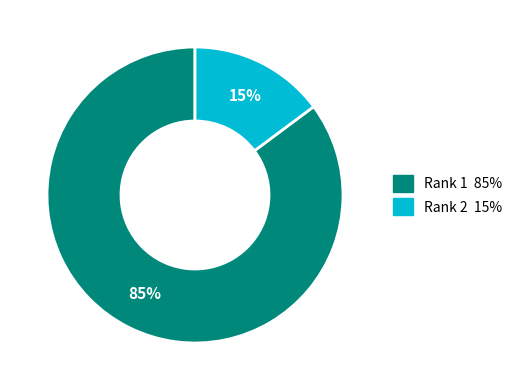

How many segments does this pie chart have?

2